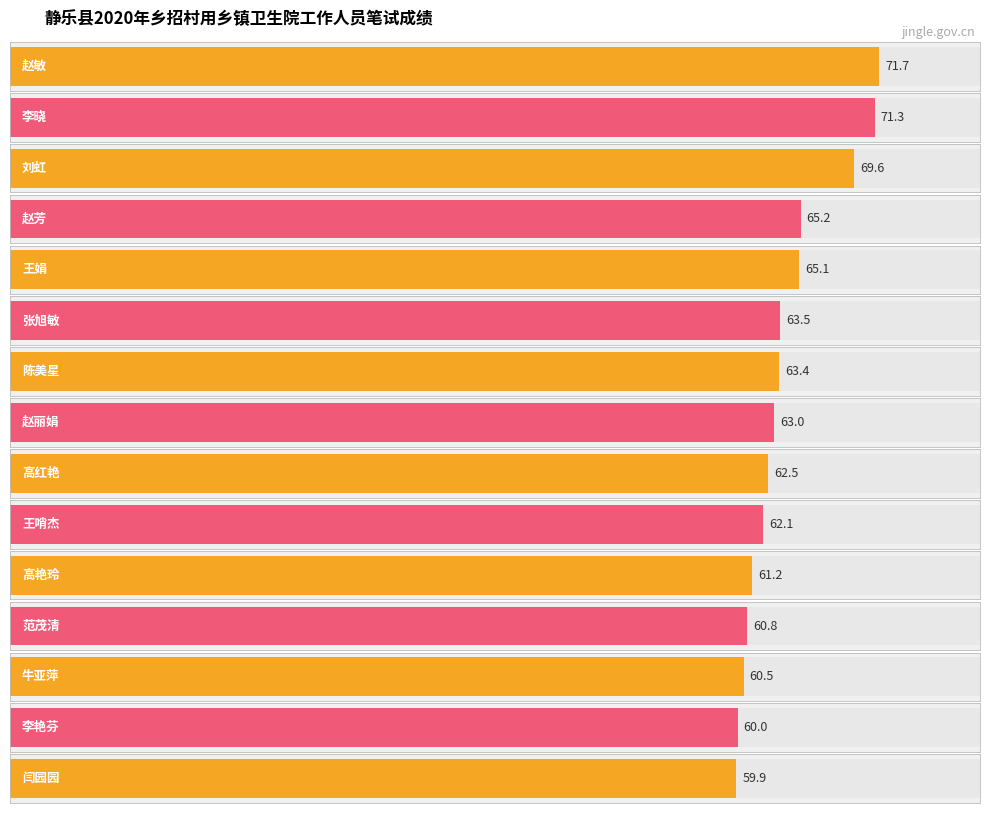

How many values exceed 63?

7